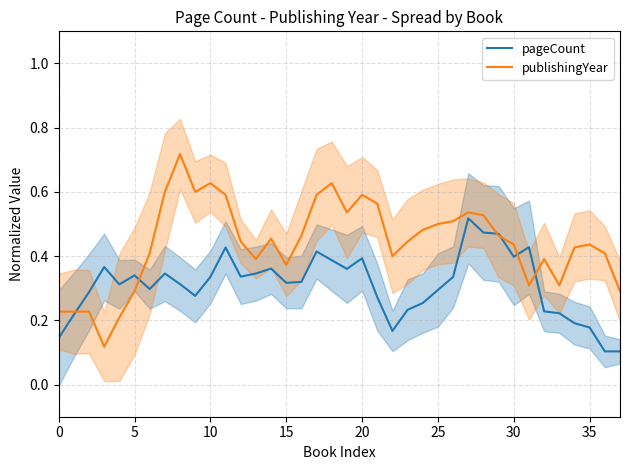

The value of publishingYear at 11 is 0.6. True or false?

True